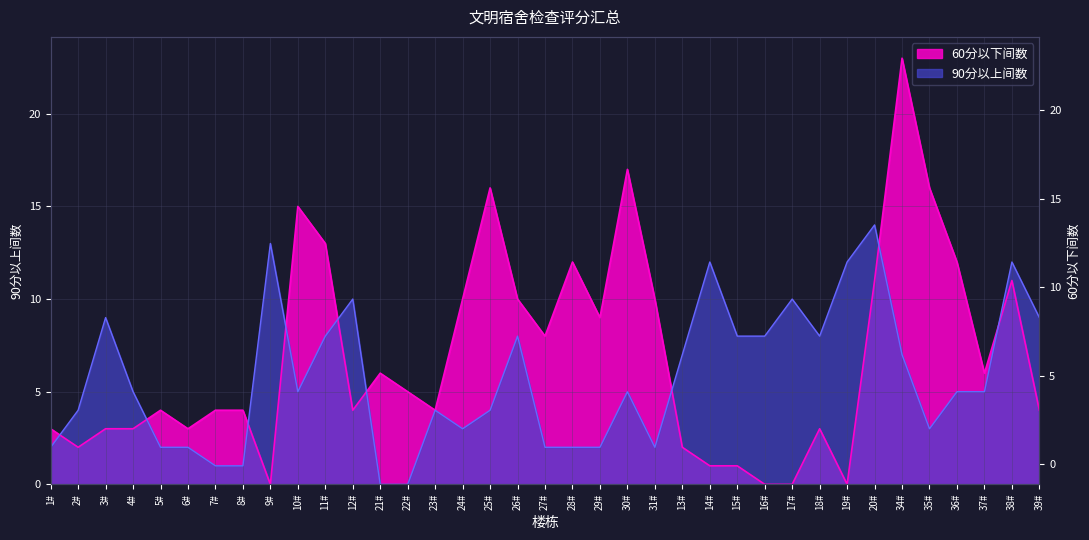

The value of 90分以上间数 at 17# is 14. True or false?

False